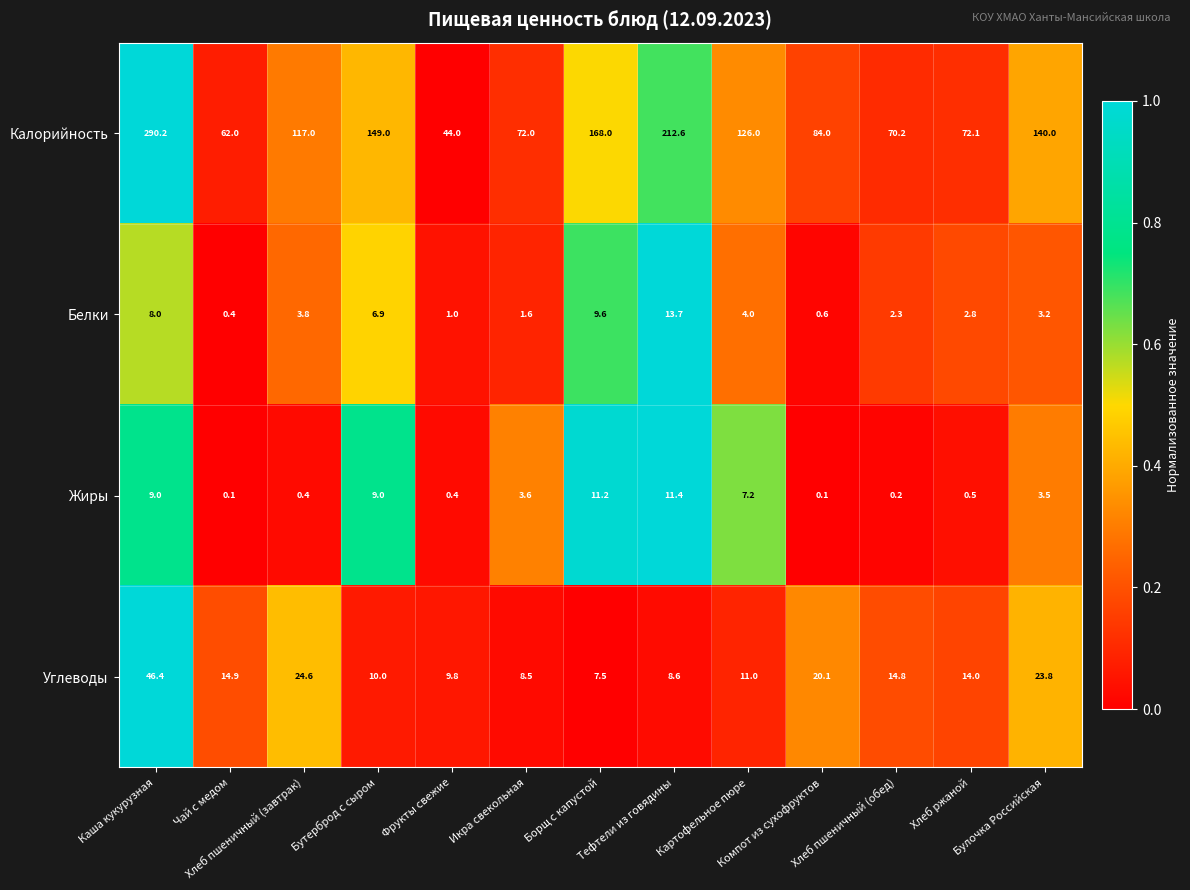

What is the total value across all series at Картофельное пюре?

148.2